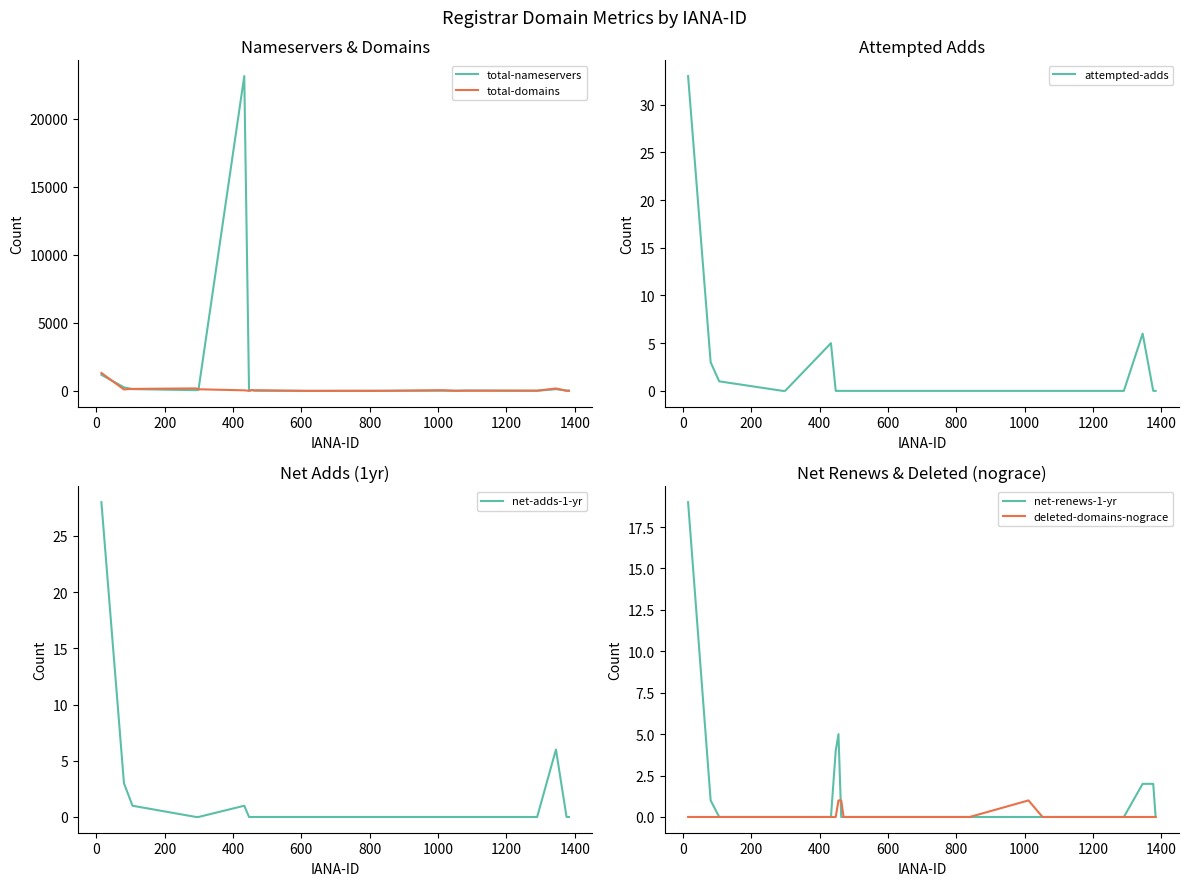

What is the maximum value for total-domains?

1316